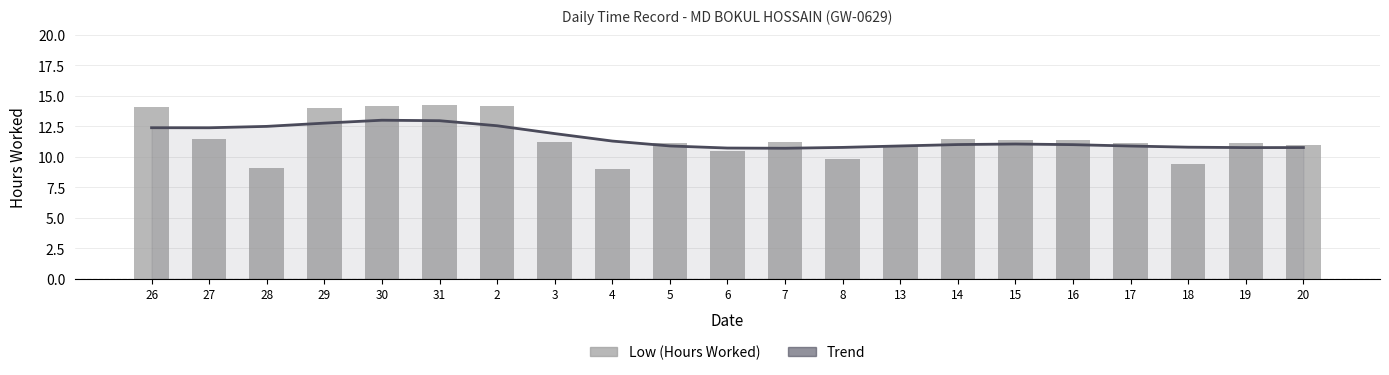

At which label does Trend reach its peak?

30